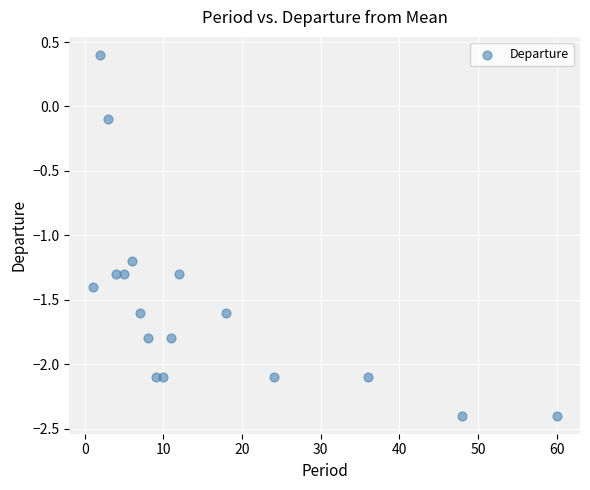

What is the range of Y values (max minus min)?

2.8